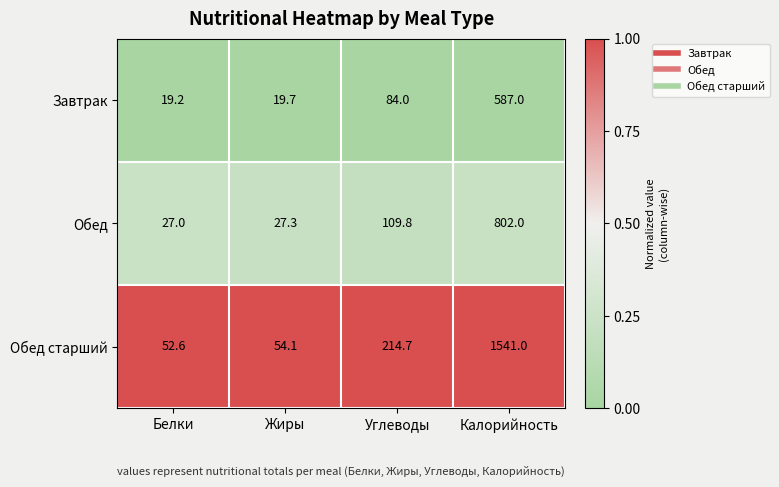

Is it true that Обед старший equals 214.7 at Углеводы?

True